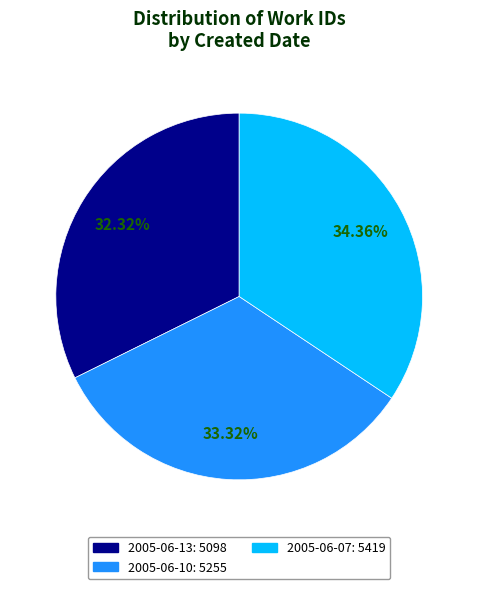

To the nearest percent, what is the difference between the largest and smallest slice percentages?

2%